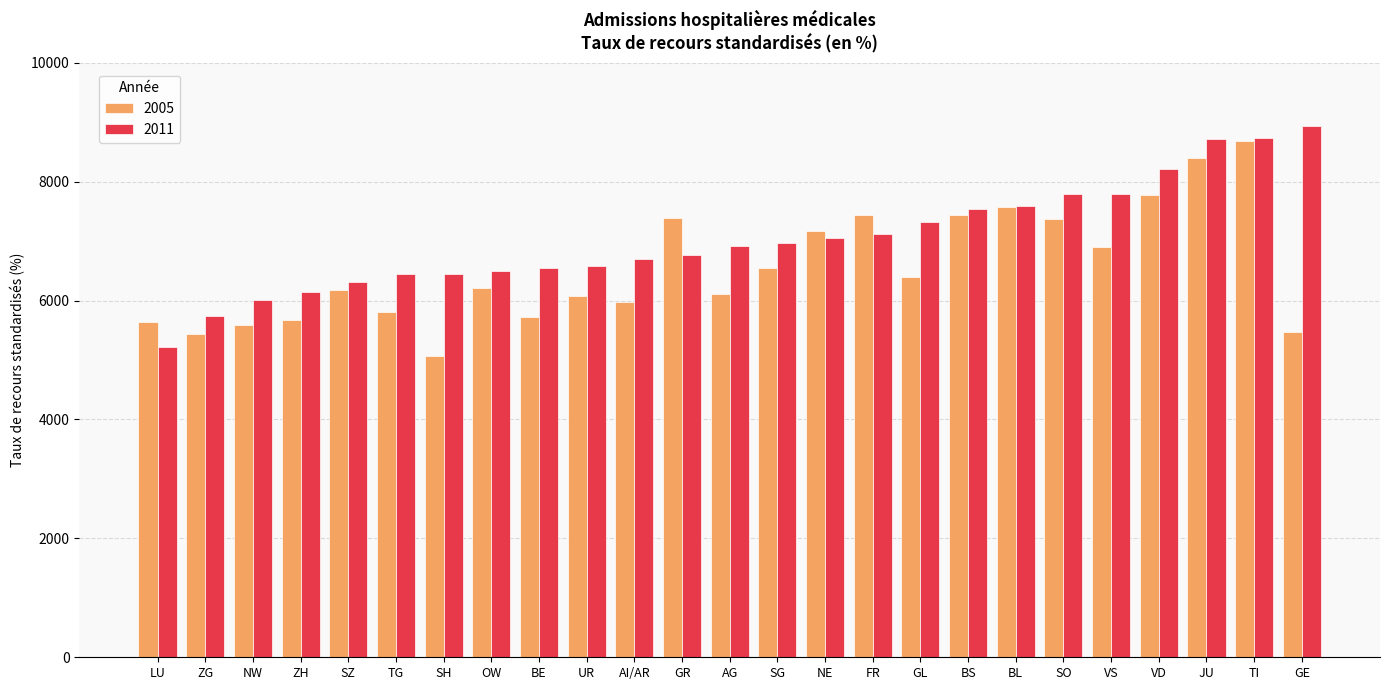

What is the average value of the 2011 series?

7043.9